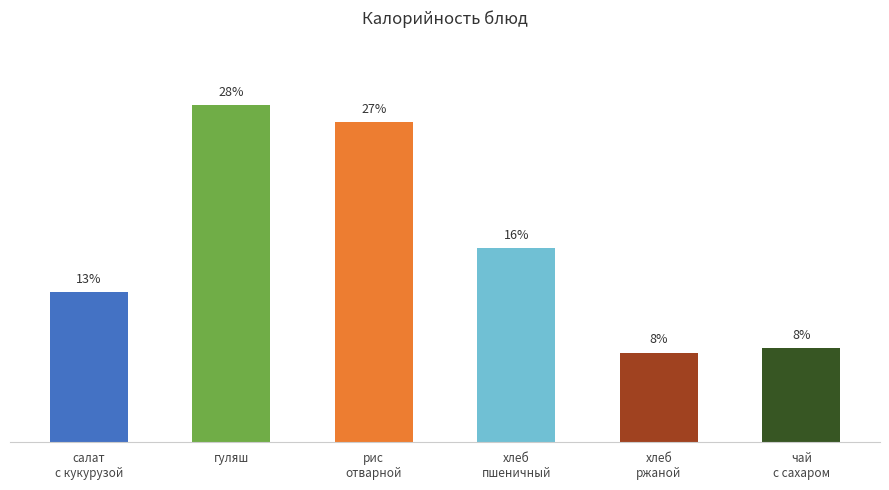

Which category has the lowest value across all series?

хлеб
ржаной